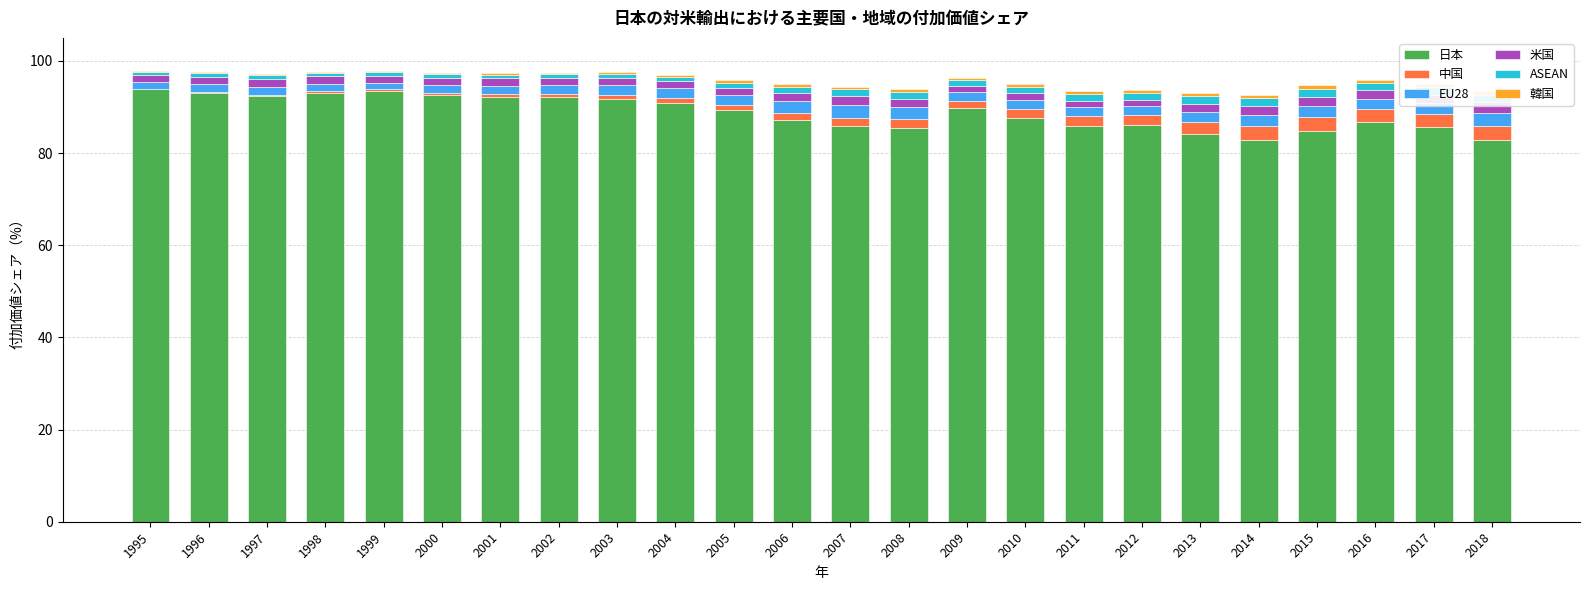

Is the value of EU28 at 2004 greater than the value of 韓国 at 2006?

Yes